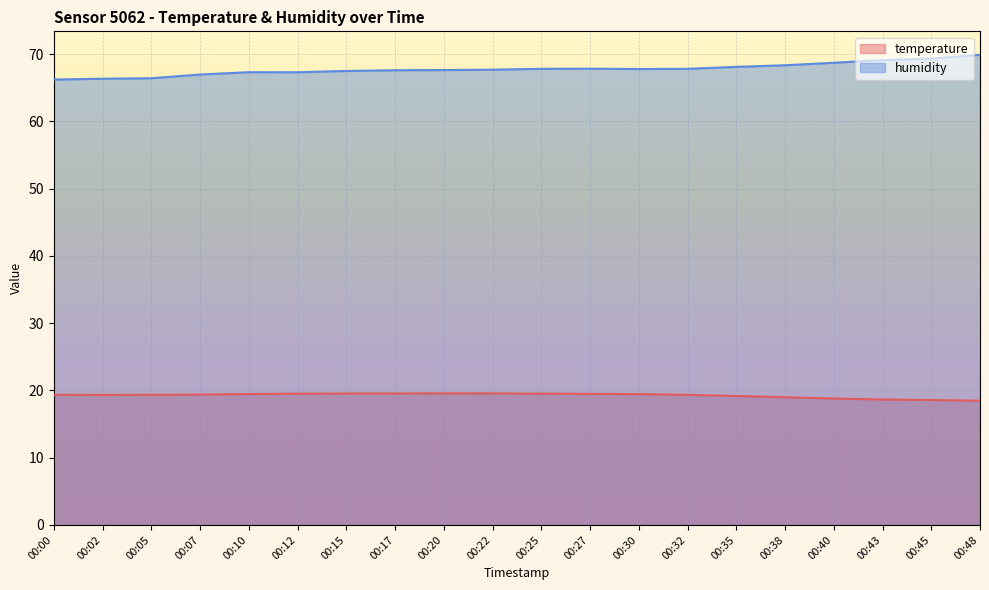

At which category is the sum across all series the highest?

00:48